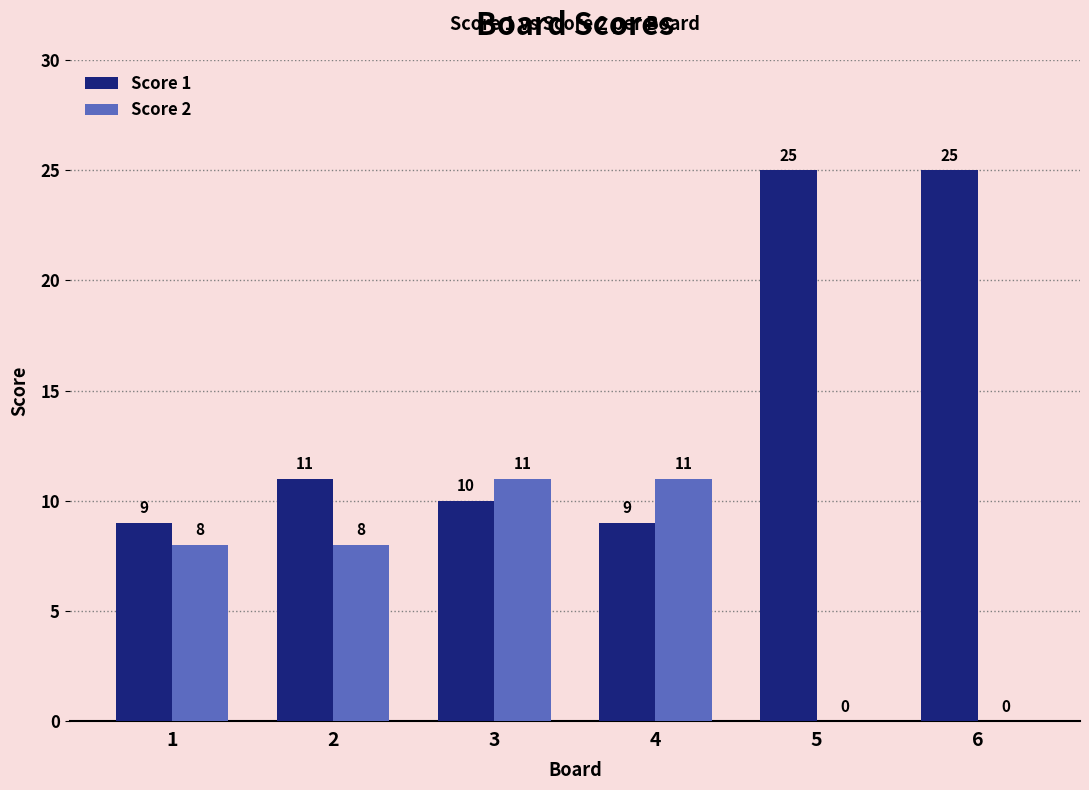

What is the highest value of the Score 1 series?

25